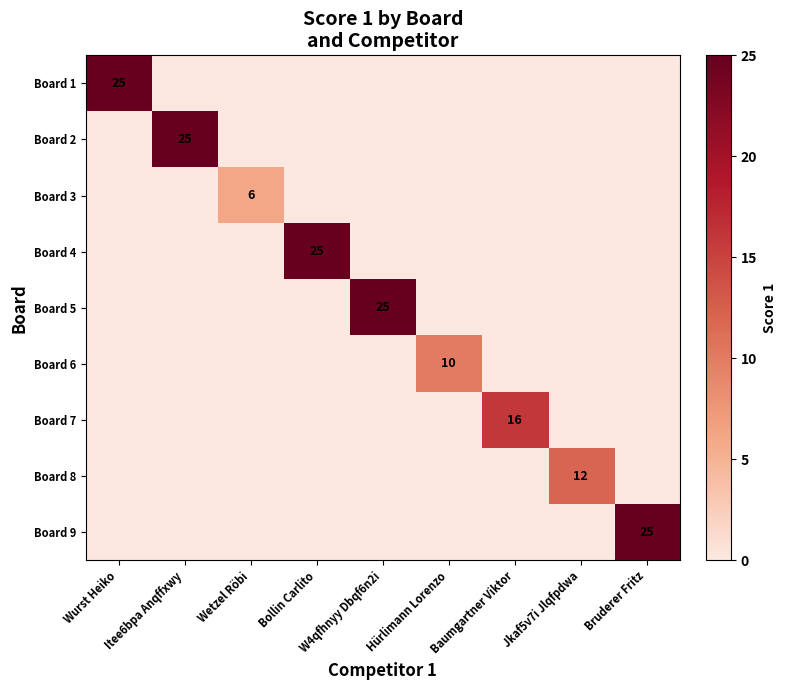

The Board 9 series shows 25 at Bruderer Fritz. True or false?

True